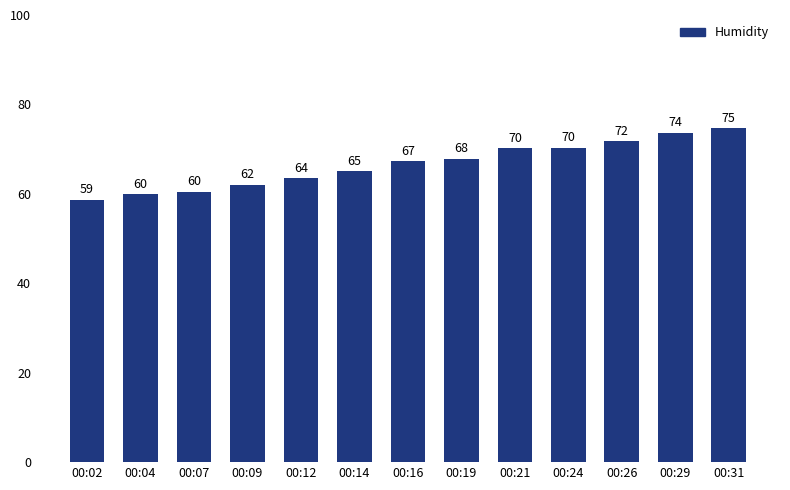

What is the approximate value at 00:09?

62.0